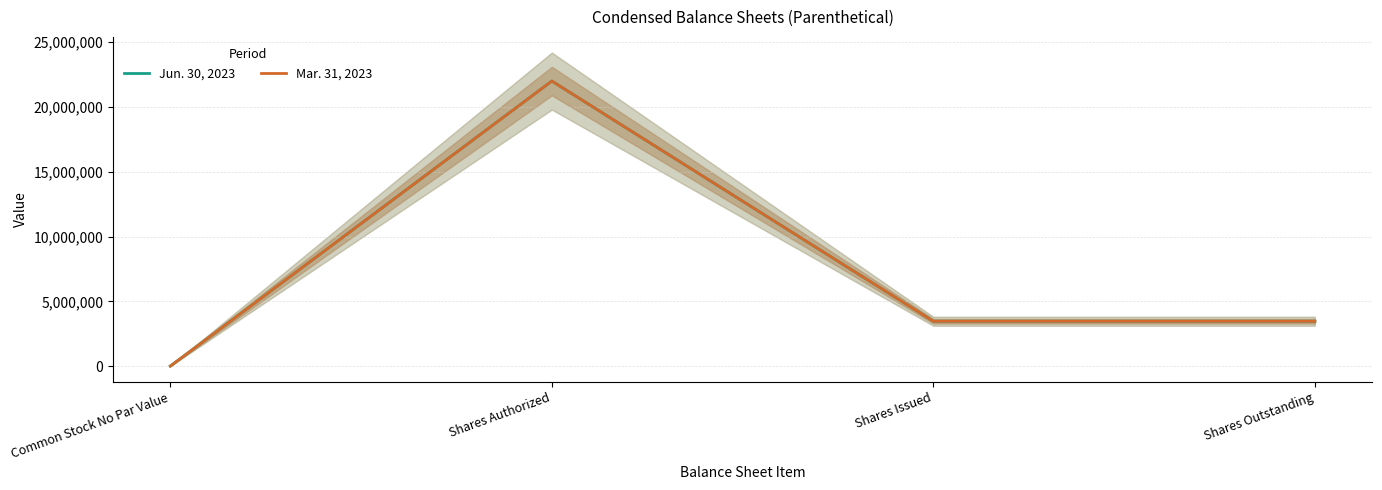

How many lines are shown in the chart?

2